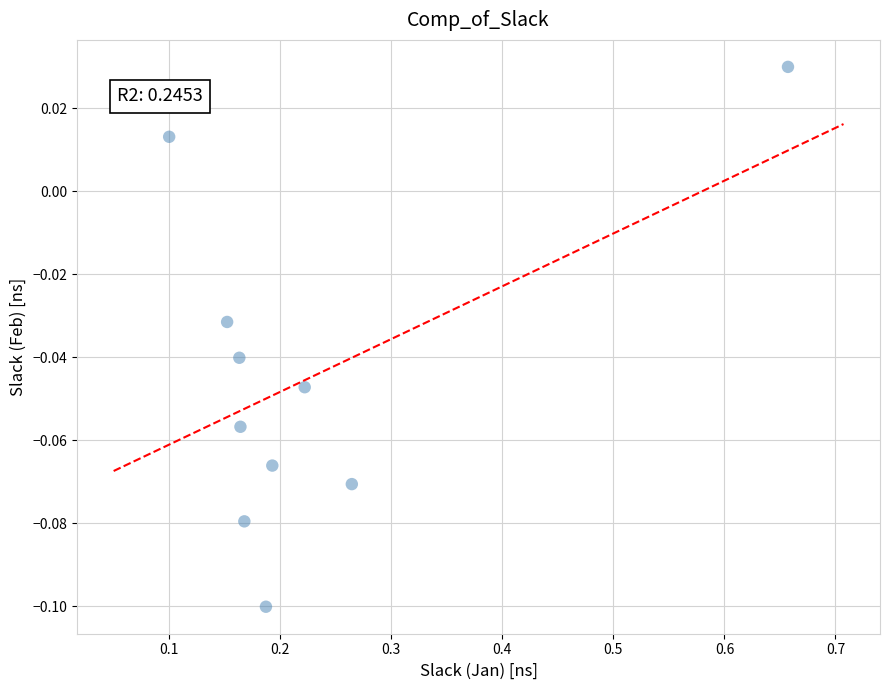

What is the range of X values (max minus min)?

0.6